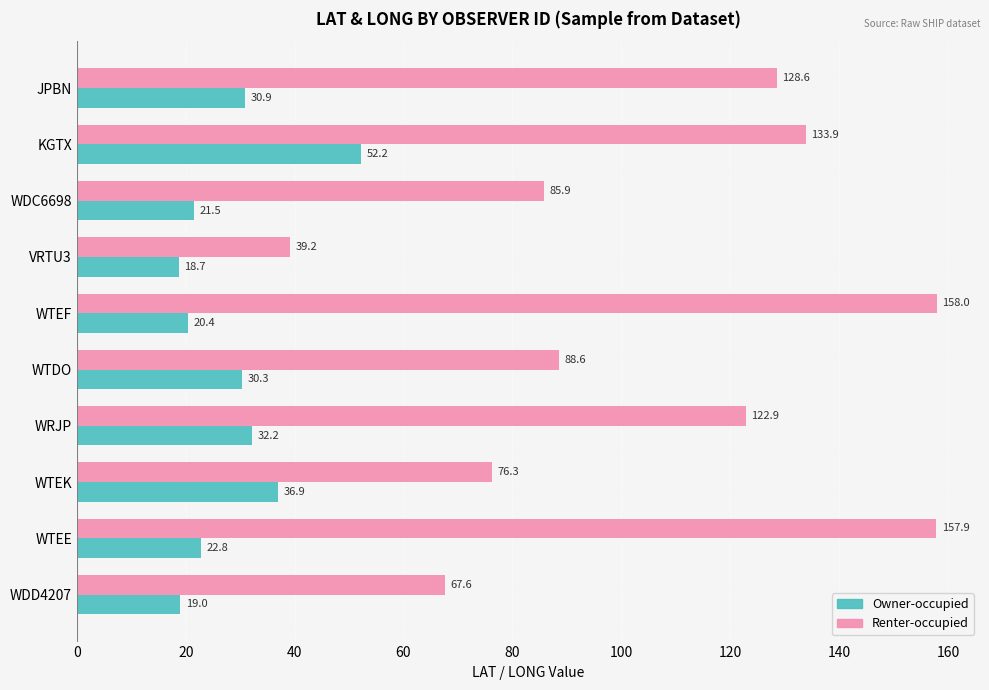

What is the difference between the highest and lowest values at JPBN?

97.7